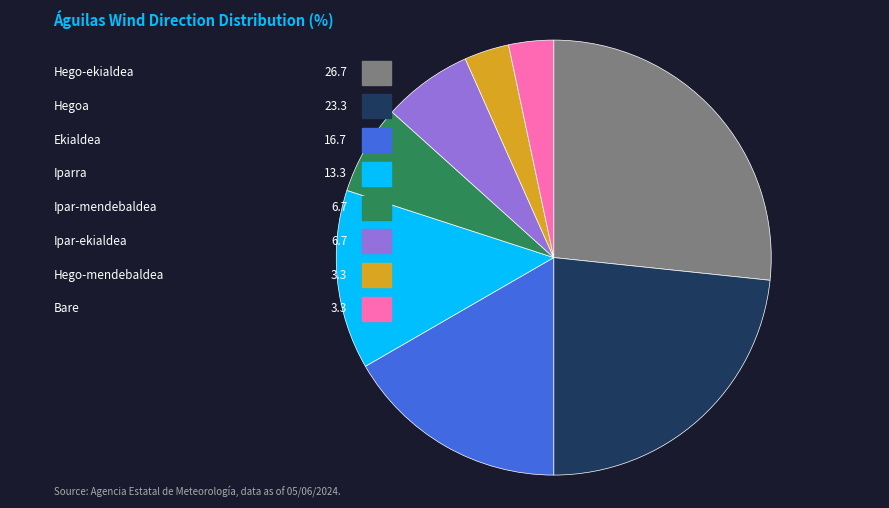

Is there any slice that represents more than half of the pie?

No